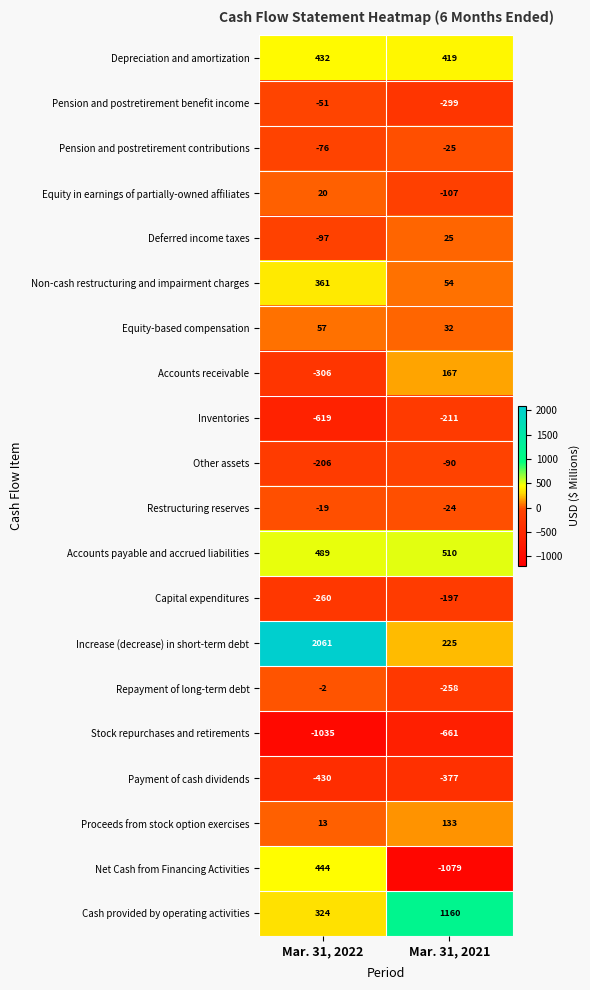

What is the difference between the Payment of cash dividends values at Mar. 31, 2021 and Mar. 31, 2022?

53